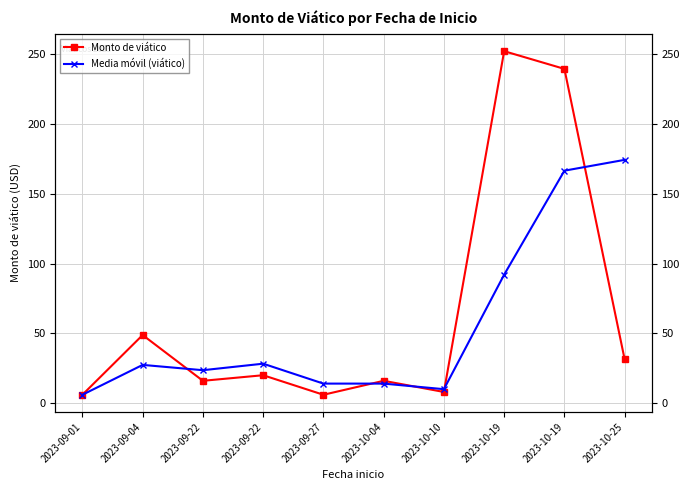

What are all the series names shown in the legend?

Monto de viático, Media móvil (viático)